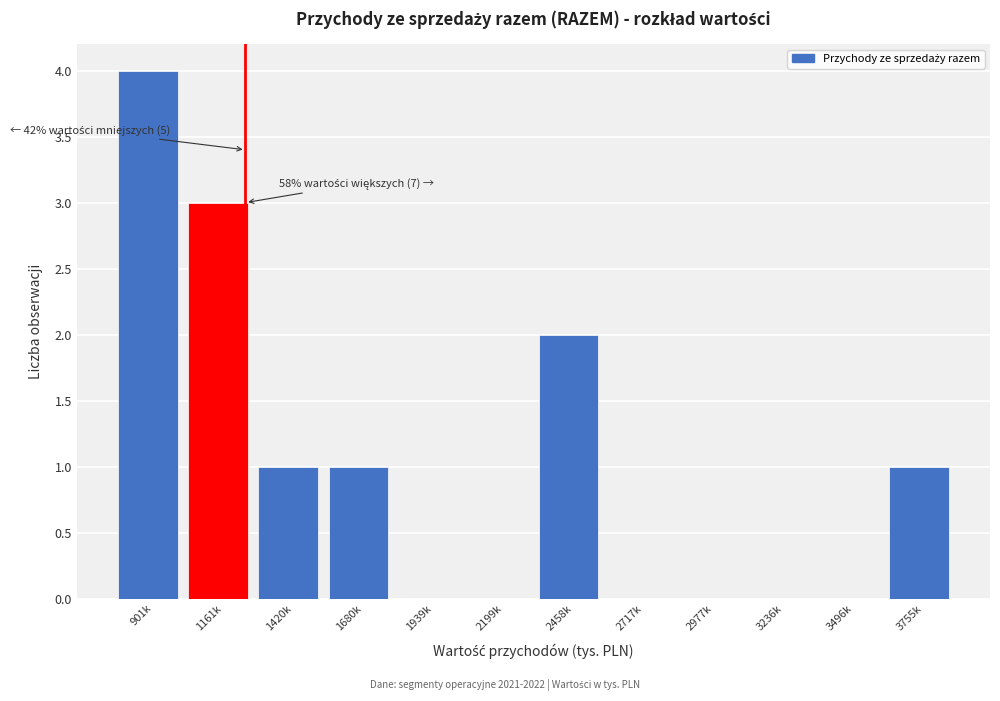

Reading left to right, transcribe all the data shown in this chart.

901k=4	1161k=3	1420k=1	1680k=1	1939k=0	2199k=0	2458k=2	2717k=0	2977k=0	3236k=0	3496k=0	3755k=1